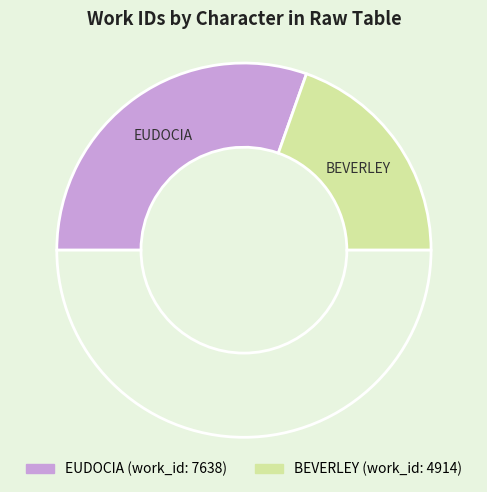

How many slices are in this pie chart?

3